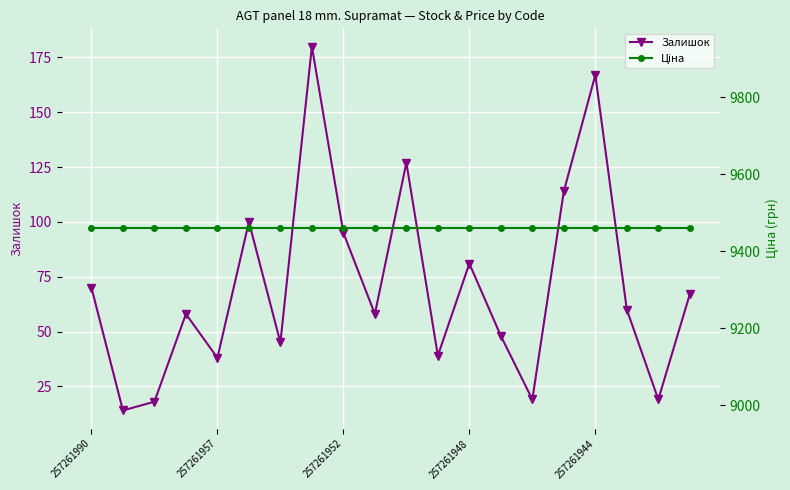

In Залишок, how many points are lower than both neighbors (excluding endpoints)?

7